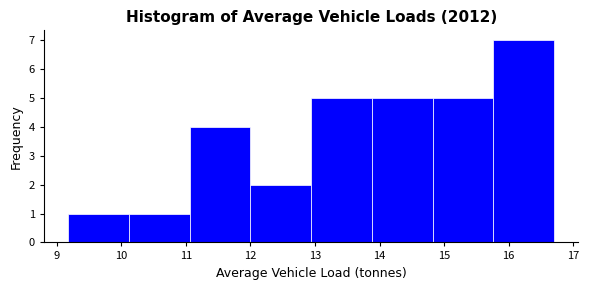

Reading left to right, list every bar in this chart as the range it spans on the x-axis followed by its height. Neither the bar edges nor the heights are printed on the chart, so give them approximately, as read against the axes.

9.2 to 10.1: 1
10.1 to 11.1: 1
11.1 to 12.0: 4
12.0 to 12.9: 2
12.9 to 13.9: 5
13.9 to 14.8: 5
14.8 to 15.8: 5
15.8 to 16.7: 7